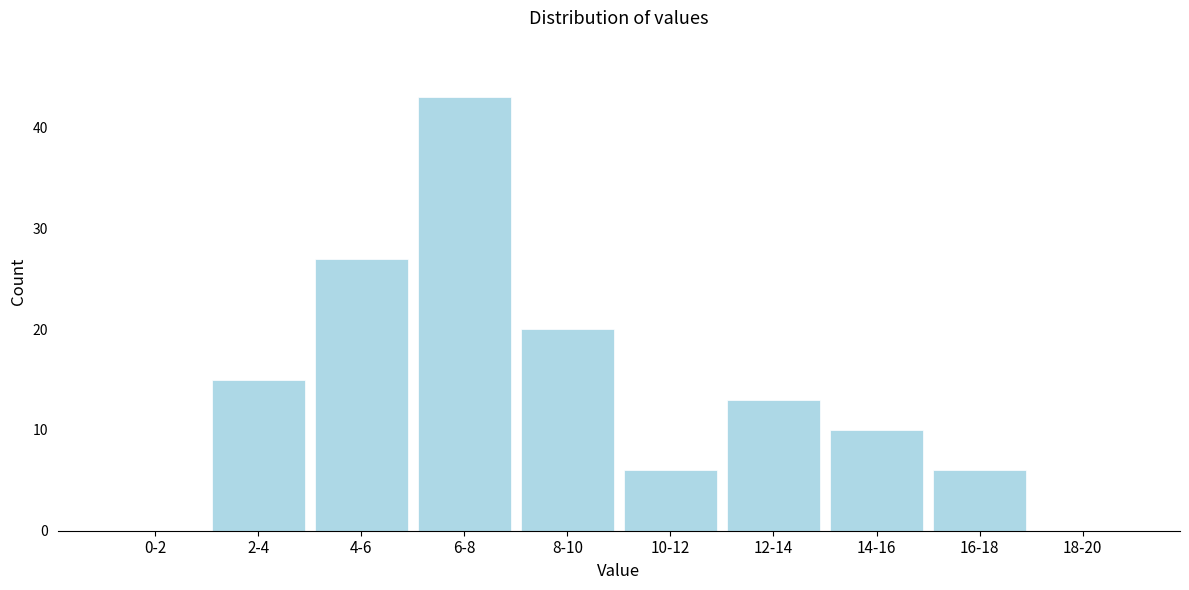

Reading left to right, extract all data points from this chart.

0-2=0	2-4=15	4-6=27	6-8=43	8-10=20	10-12=6	12-14=13	14-16=10	16-18=6	18-20=0